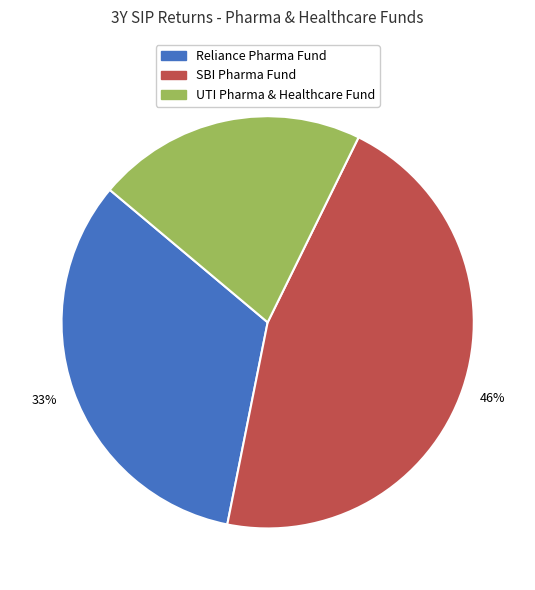

How many segments does this pie chart have?

3